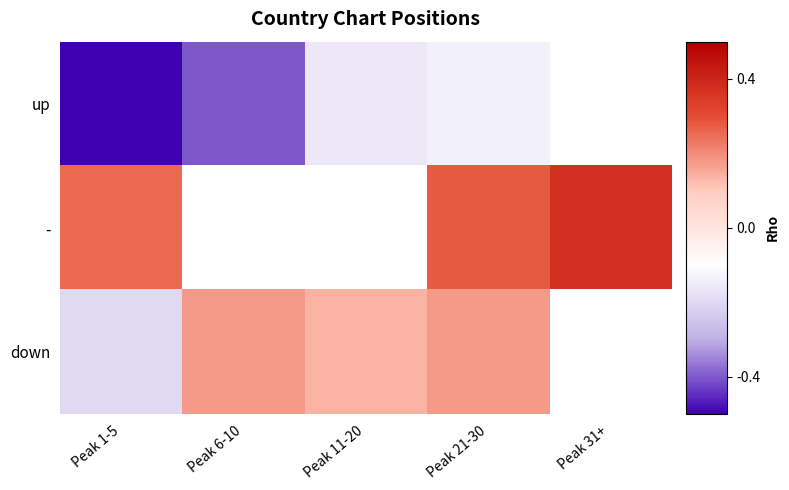

At which category does the chart reach its peak across all series?

Peak 31+